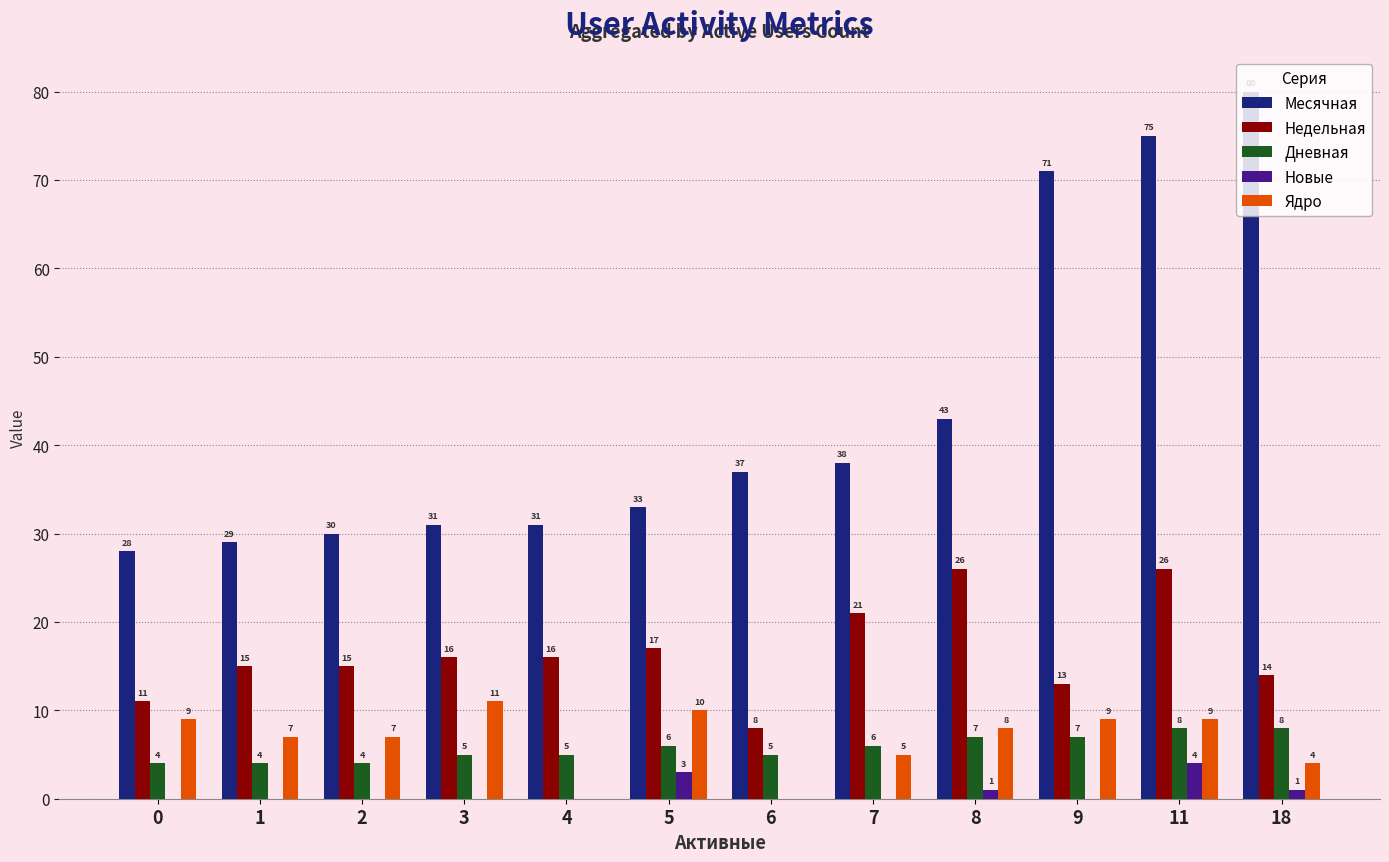

Which category has the highest value in the Новые series?

11